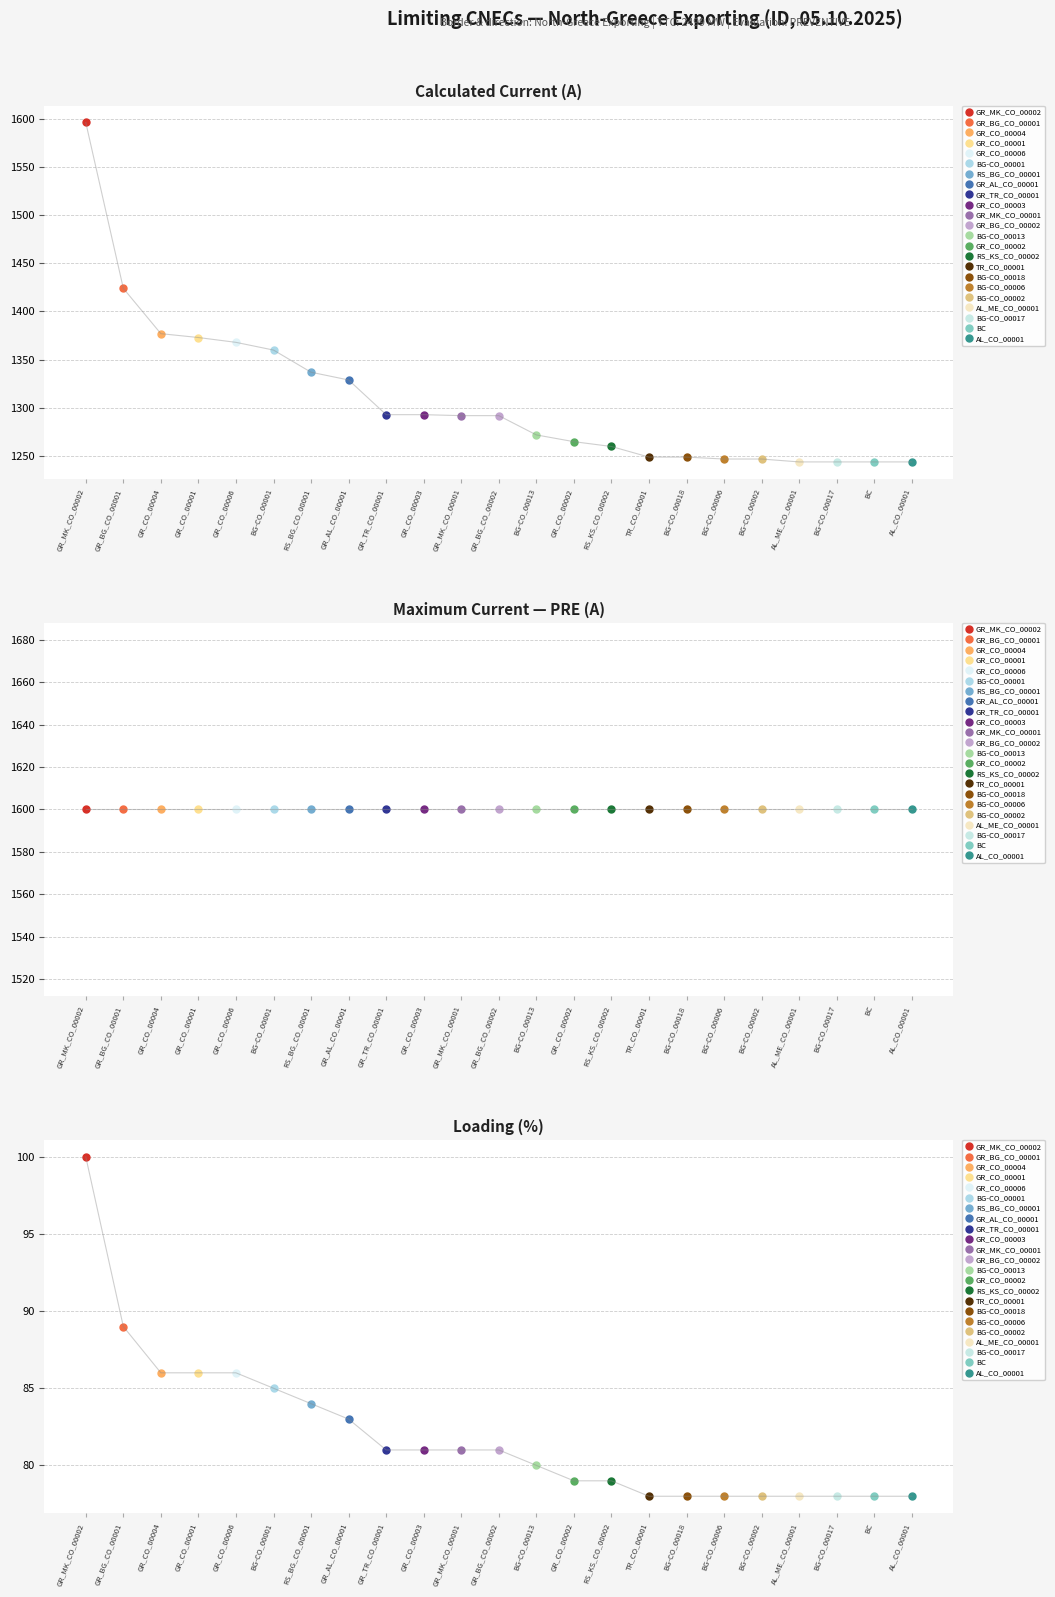

What is the value of the Calculated I (A) point at the 22nd from the left?

1244